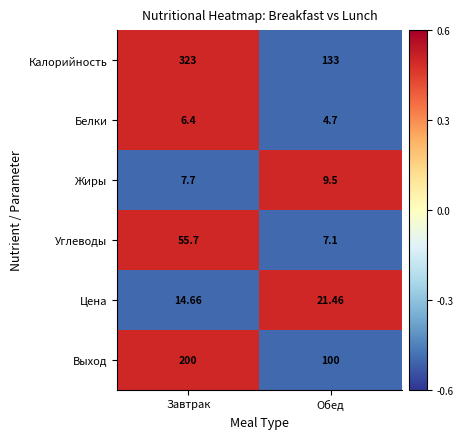

Count the number of data series in this chart.

6